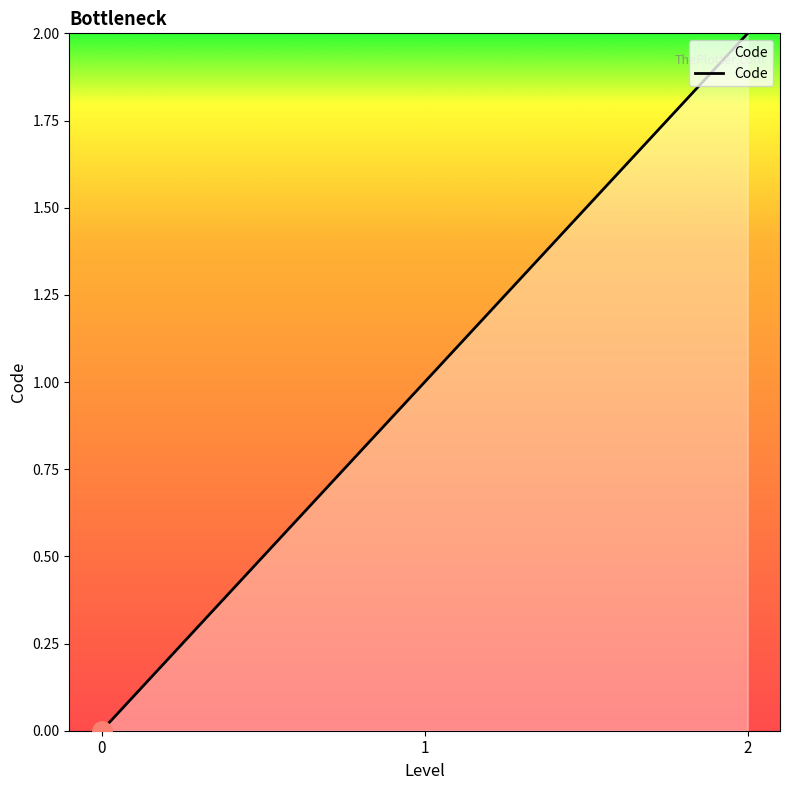

What is the ratio of the value at 1 to the value at 2?

0.5